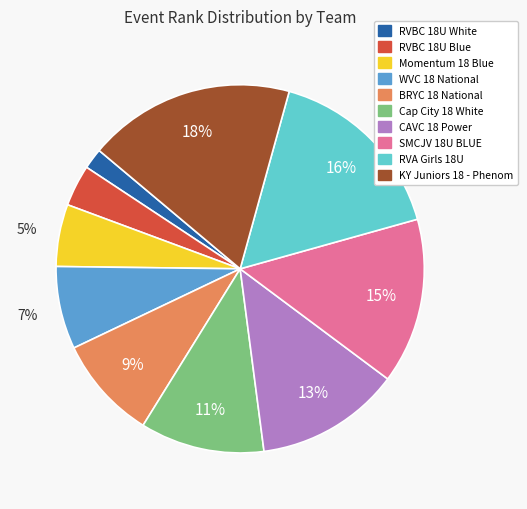

The RVA Girls 18U slice represents 6% of the pie. True or false?

False